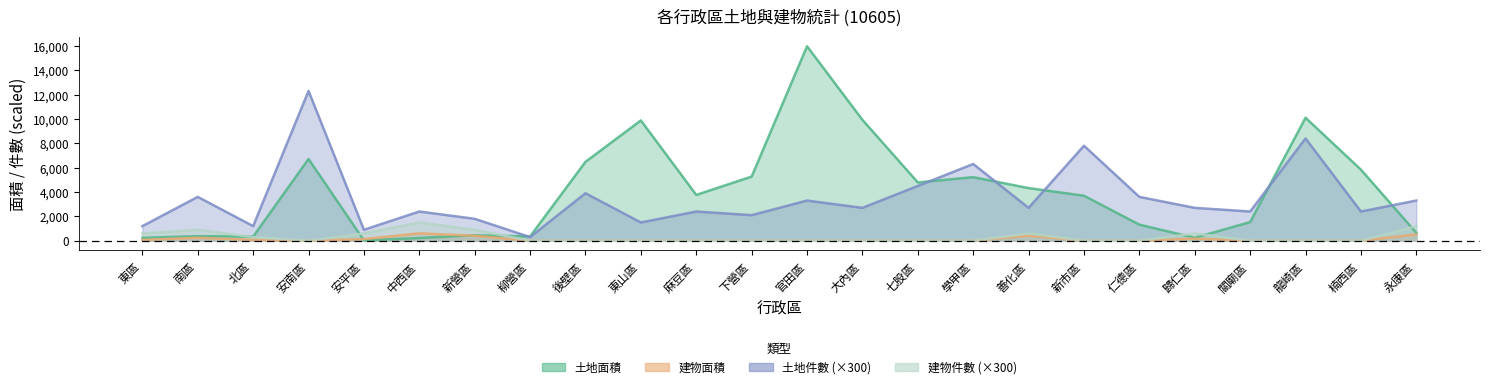

How many lines are shown in the chart?

4